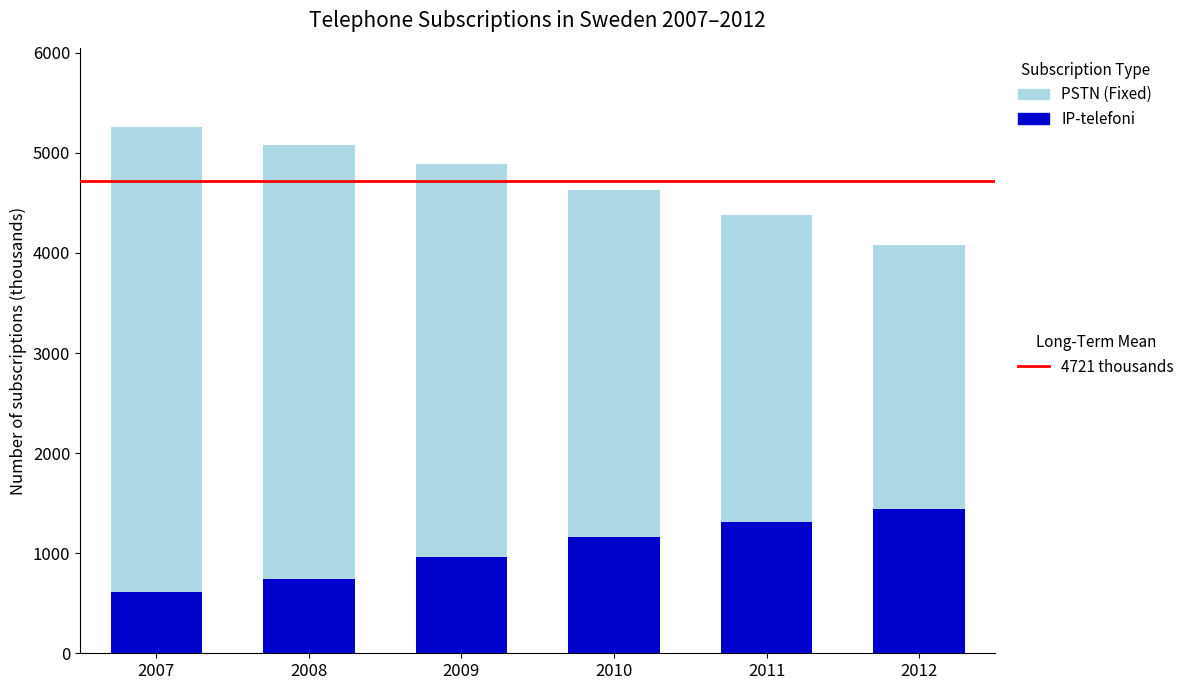

What is the total value across all series at 2011?

4382